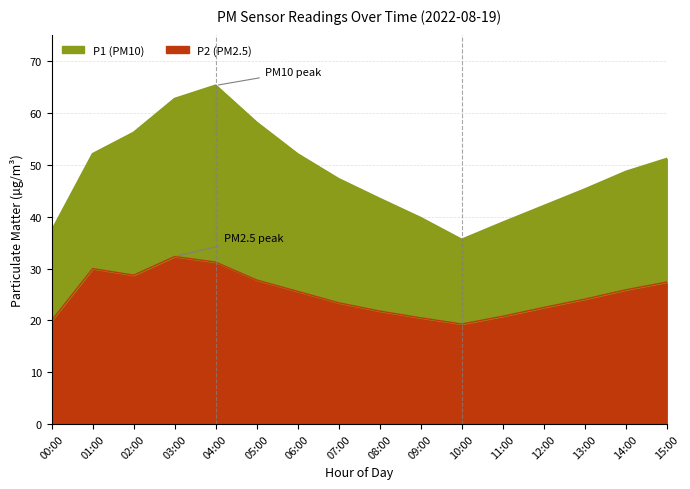

In P2, how many points are higher than both neighbors (excluding endpoints)?

2